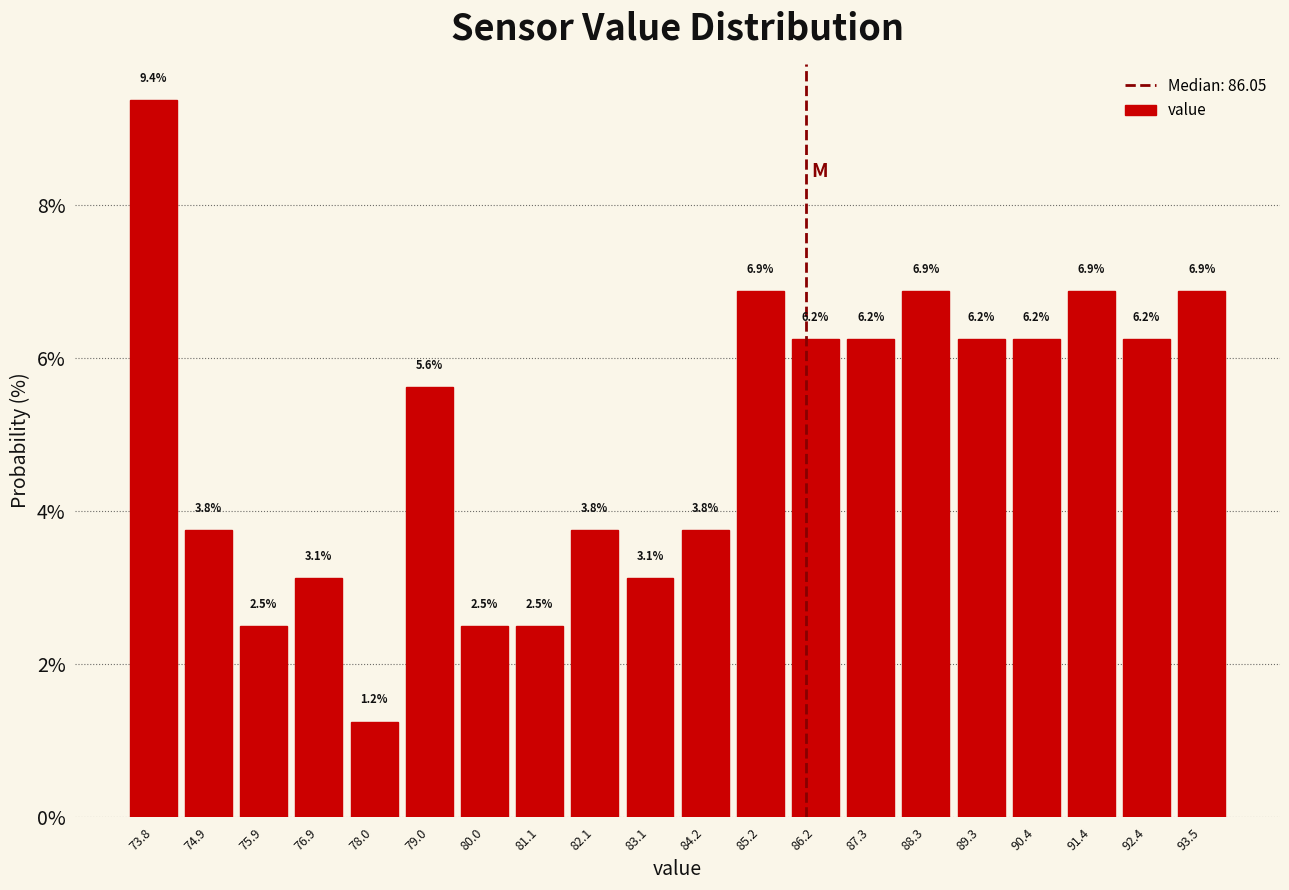

Which range on the x-axis has the tallest bar?

73.4 to 74.4